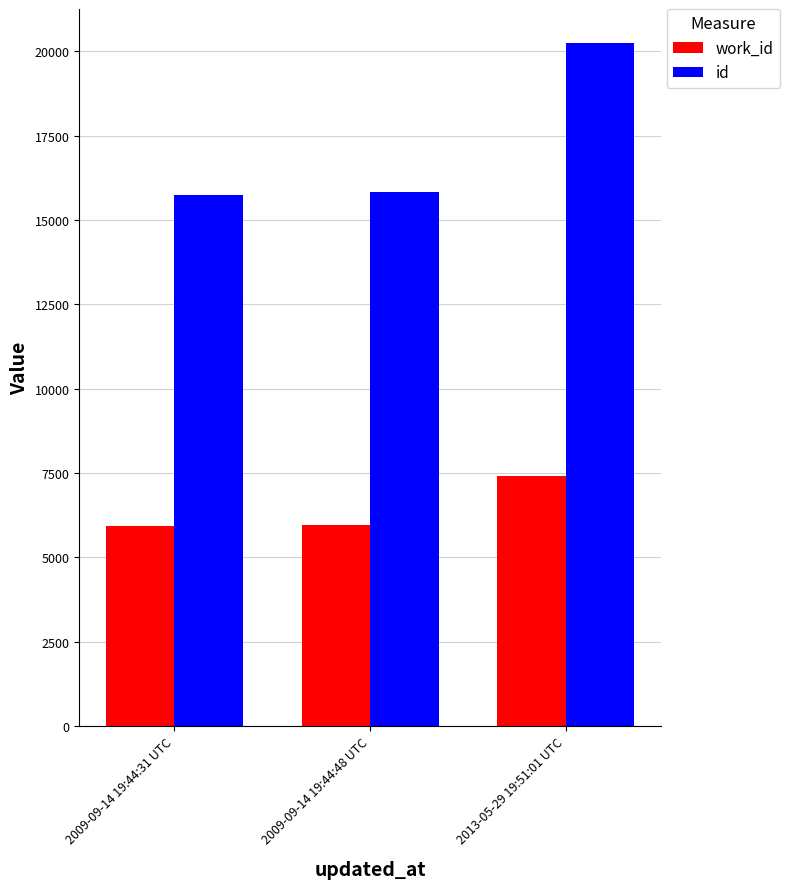

Is the value of work_id at 2009-09-14 19:44:31 UTC greater than the value of id at 2013-05-29 19:51:01 UTC?

No